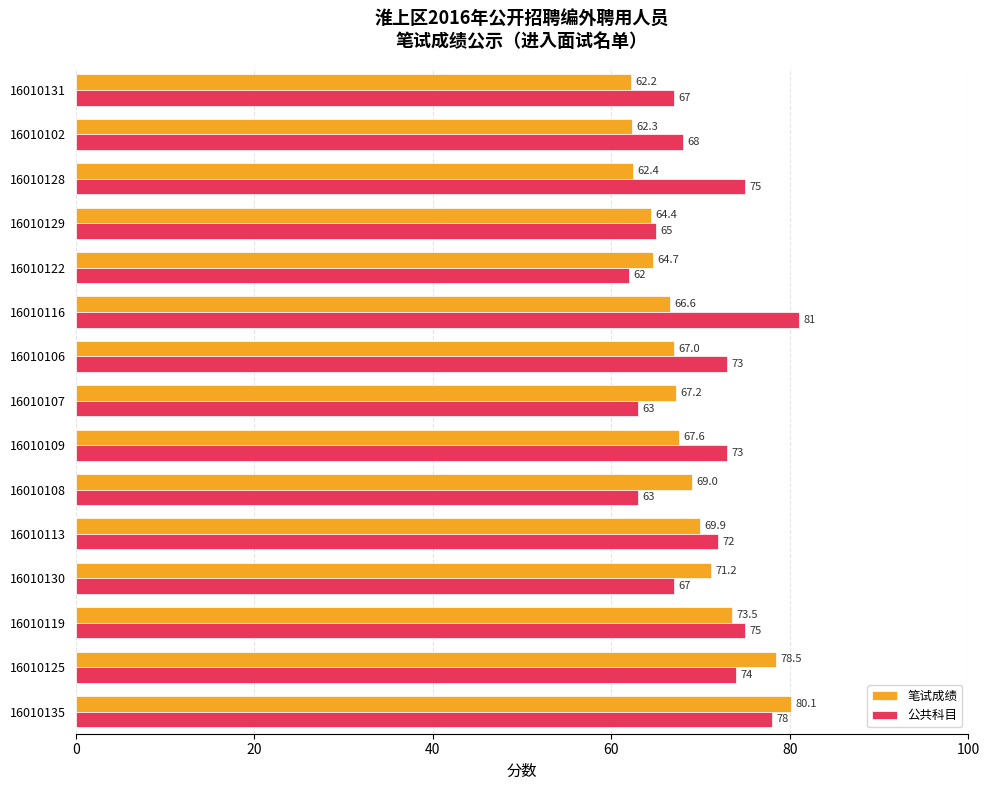

Is it true that 公共科目 equals 21.9 at 16010135?

False